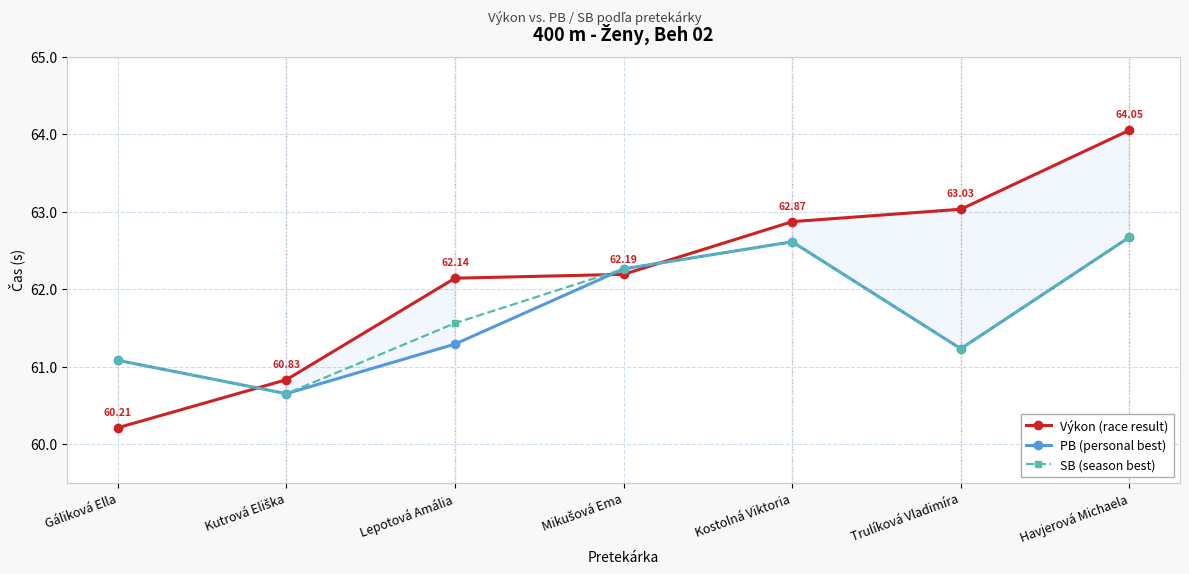

What is the sum of the Výkon (race result) values at Kutrová Eliška and Havjerová Michaela?

124.9